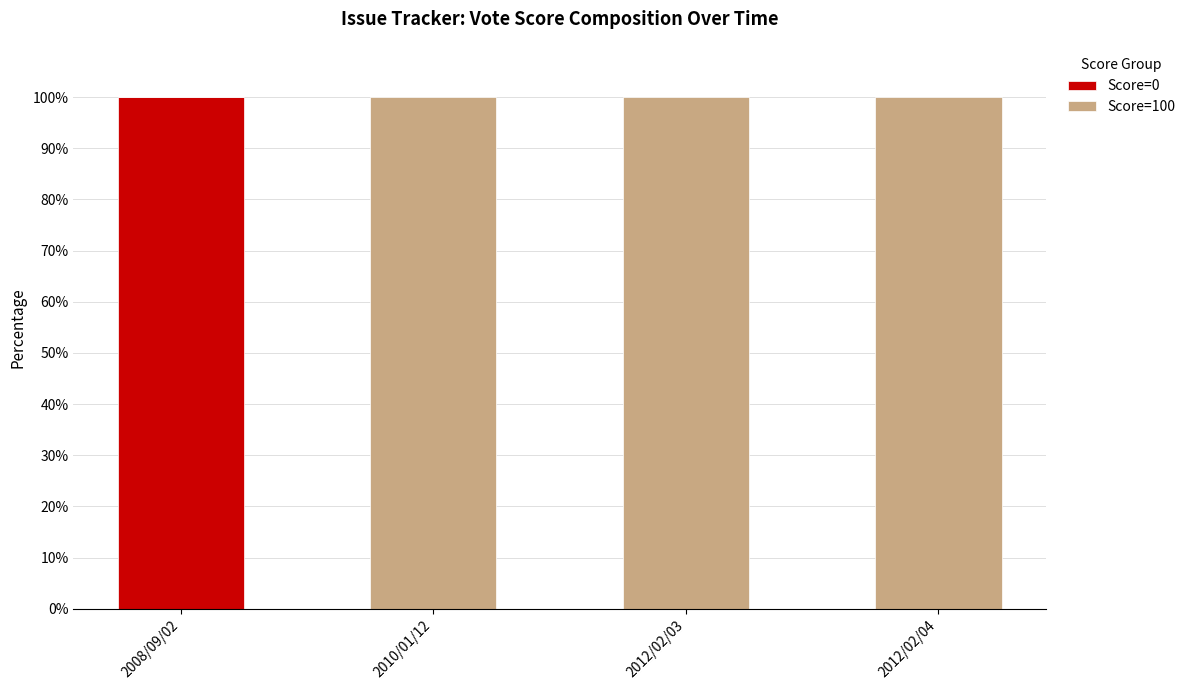

What is the average value of the Score=0 series?

25